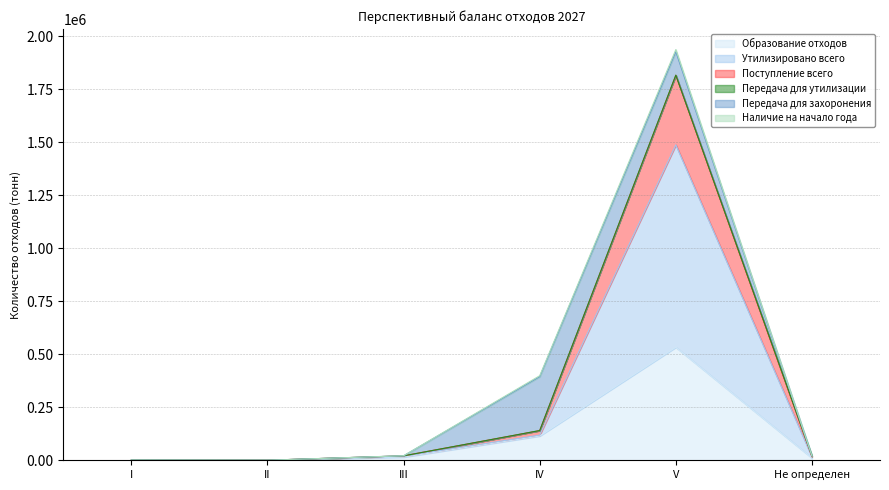

Read the Поступление всего value at I.

1044.4